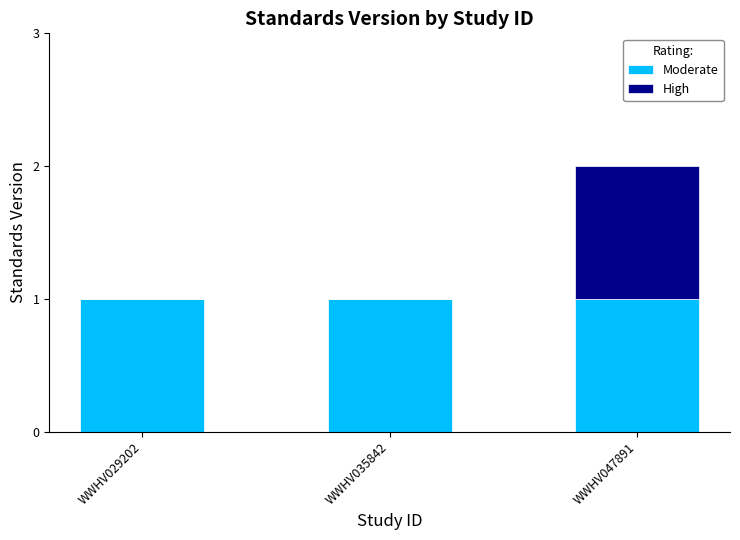

At which category is the sum across all series the highest?

WWHV047891